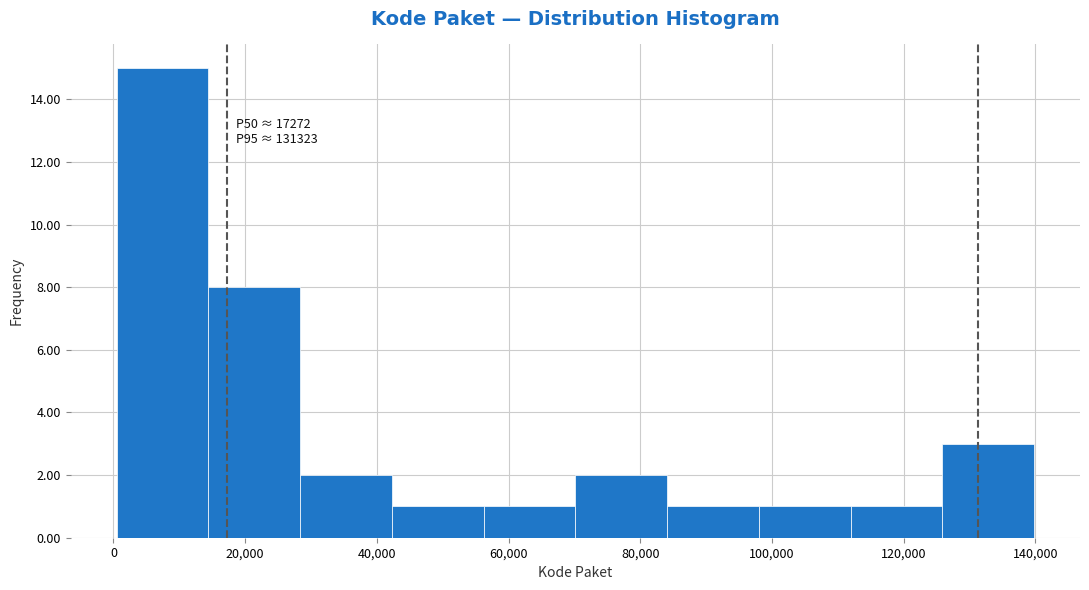

Which range on the x-axis has the tallest bar?

0 to 14000